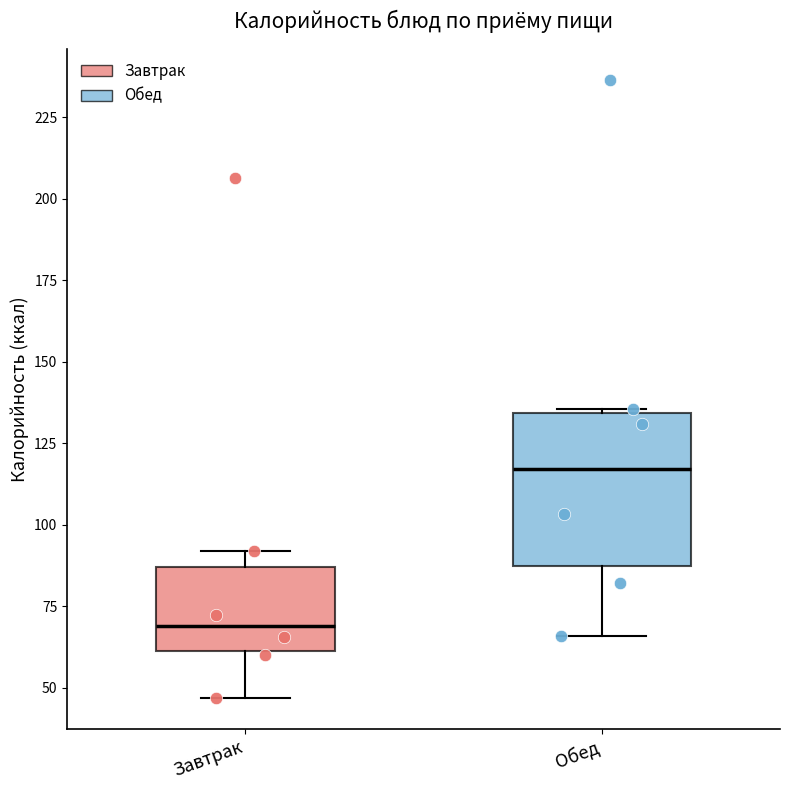

Reading left to right, transcribe this box plot: for each box, give where its median line is, the range the box spans, and where its two whiskers end, as read against the y-axis. The values are not printed on the chart, so give them approximately, as read against the axis.

Завтрак: median 70, box 60 to 85, whiskers 45 to 90
Обед: median 115, box 85 to 135, whiskers 65 to 135